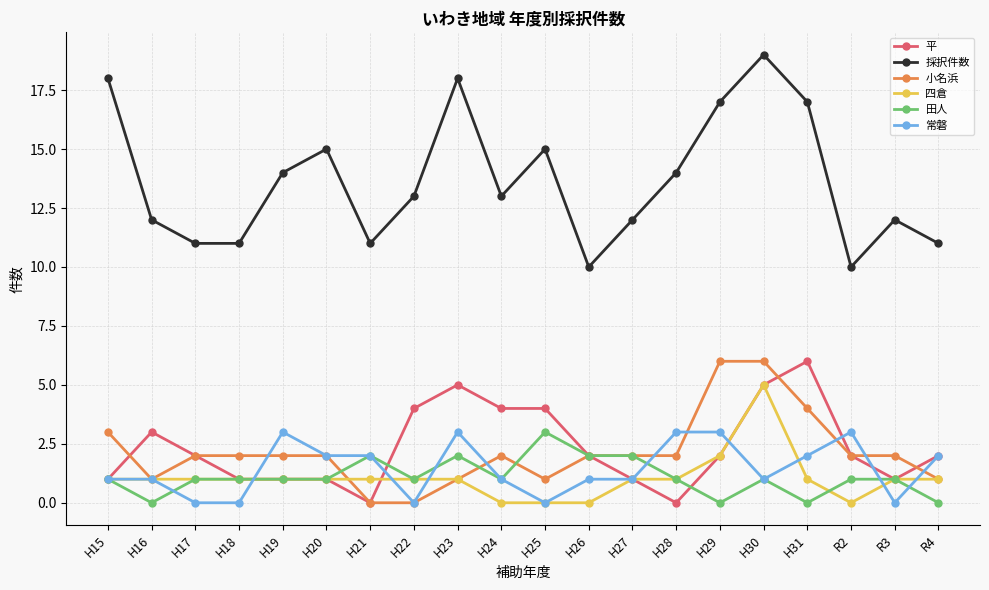

What is the sum of all 常磐 values?

29